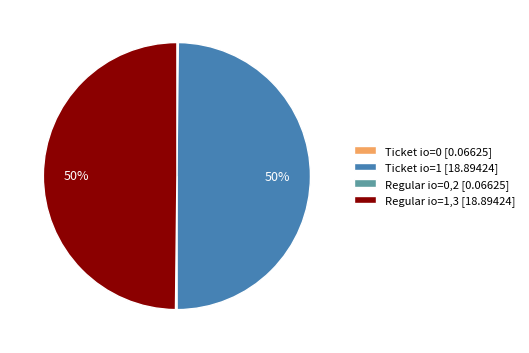

To the nearest percent, what is the difference between the largest and smallest slice percentages?

50%